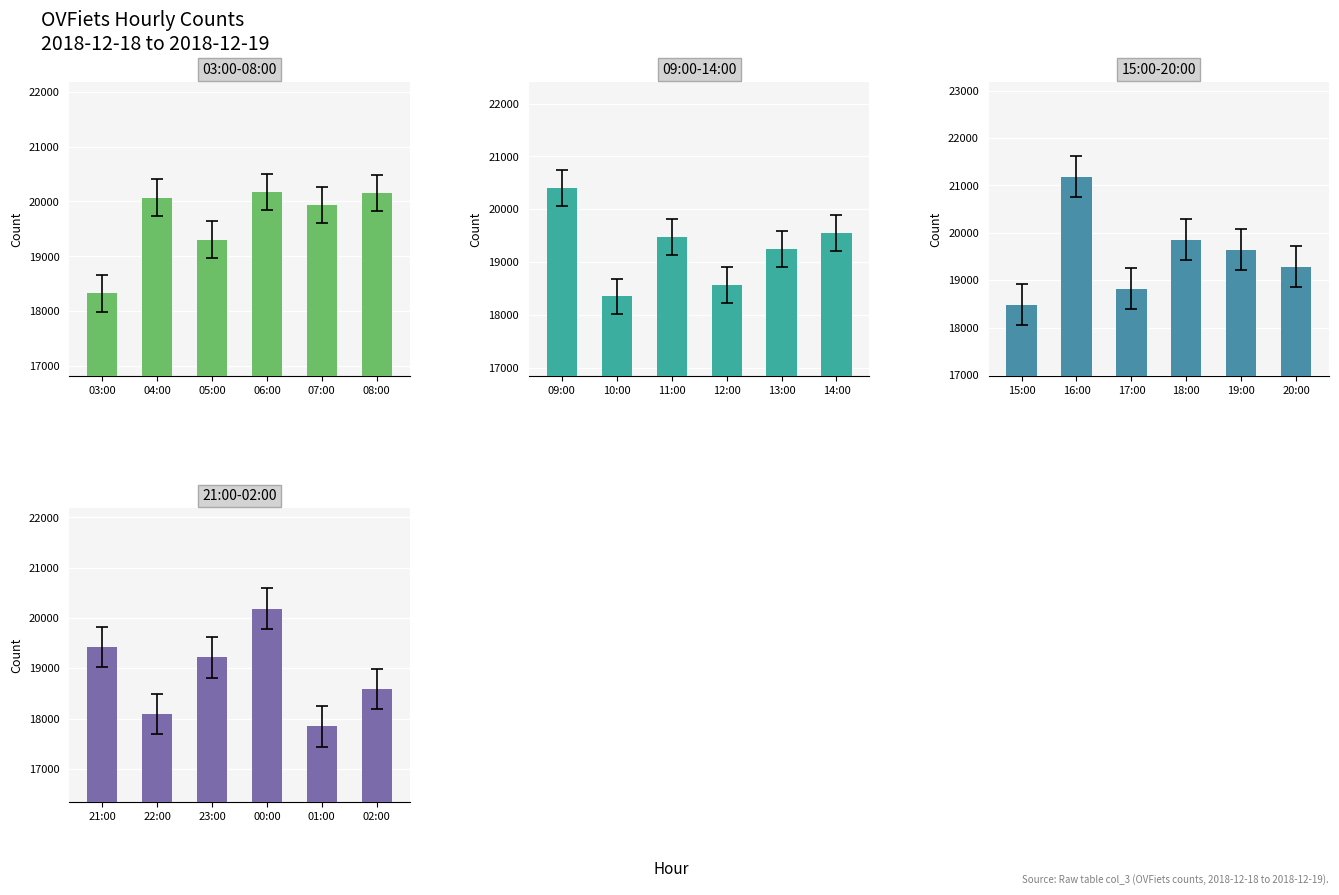

What is the label of the 4th bar from the right?

23:00